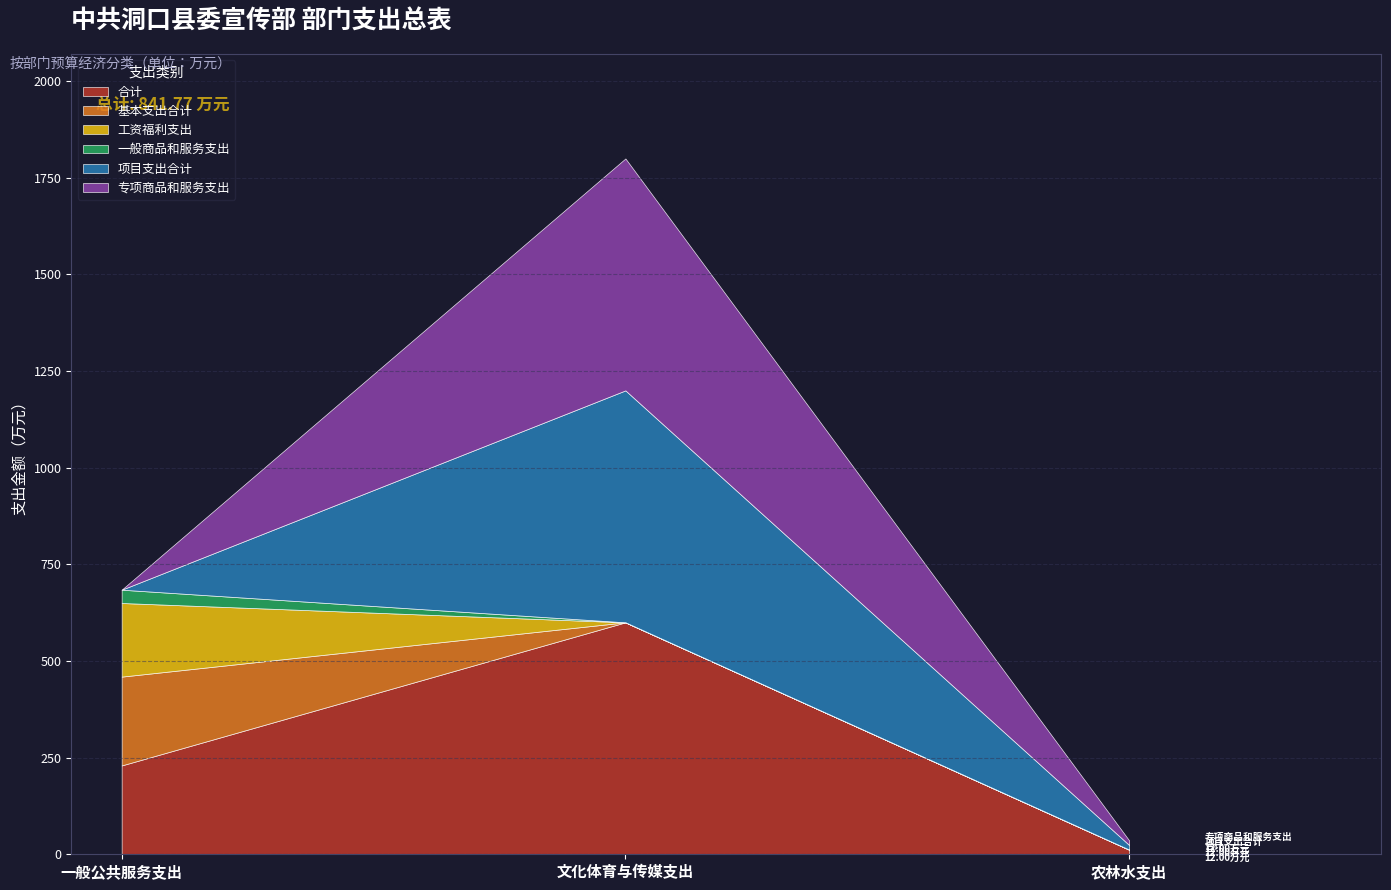

At how many categories does at least one series exceed 456?

1